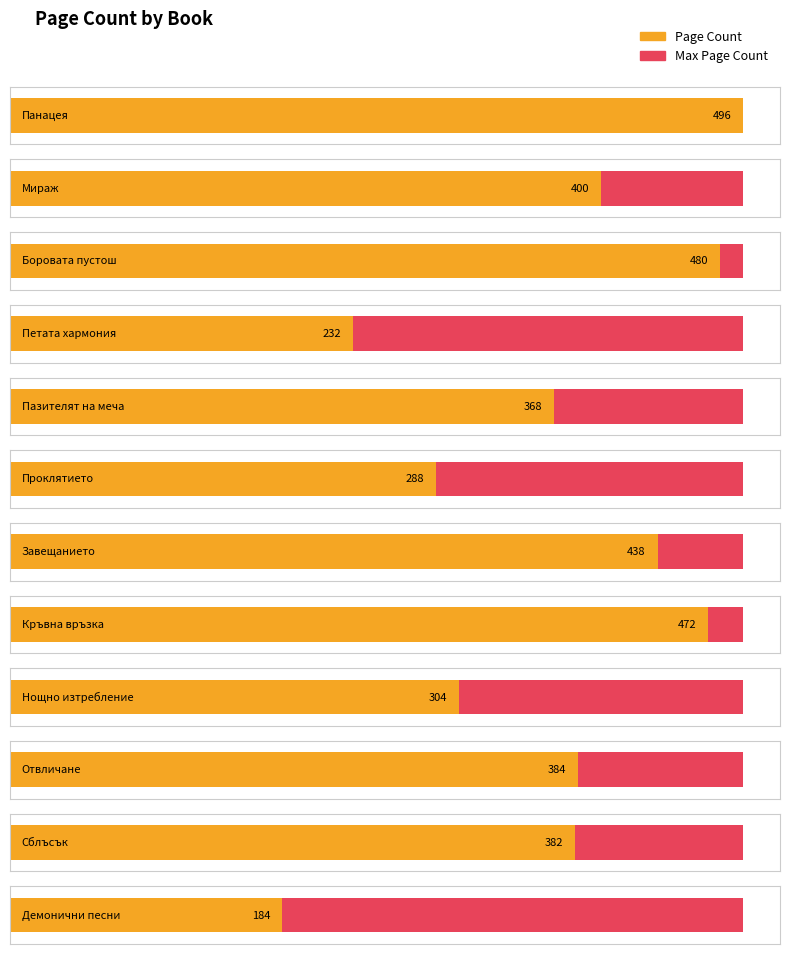

Between Отвличане and Панацея, which is larger?

Панацея